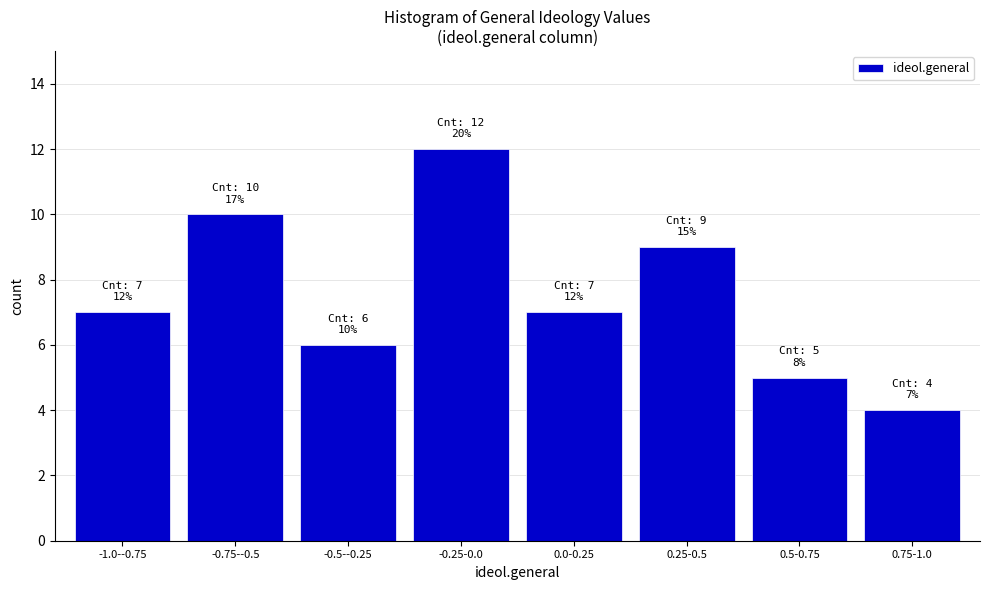

Reading right to left, transcribe all the data shown in this chart.

4	5	9	7	12	6	10	7